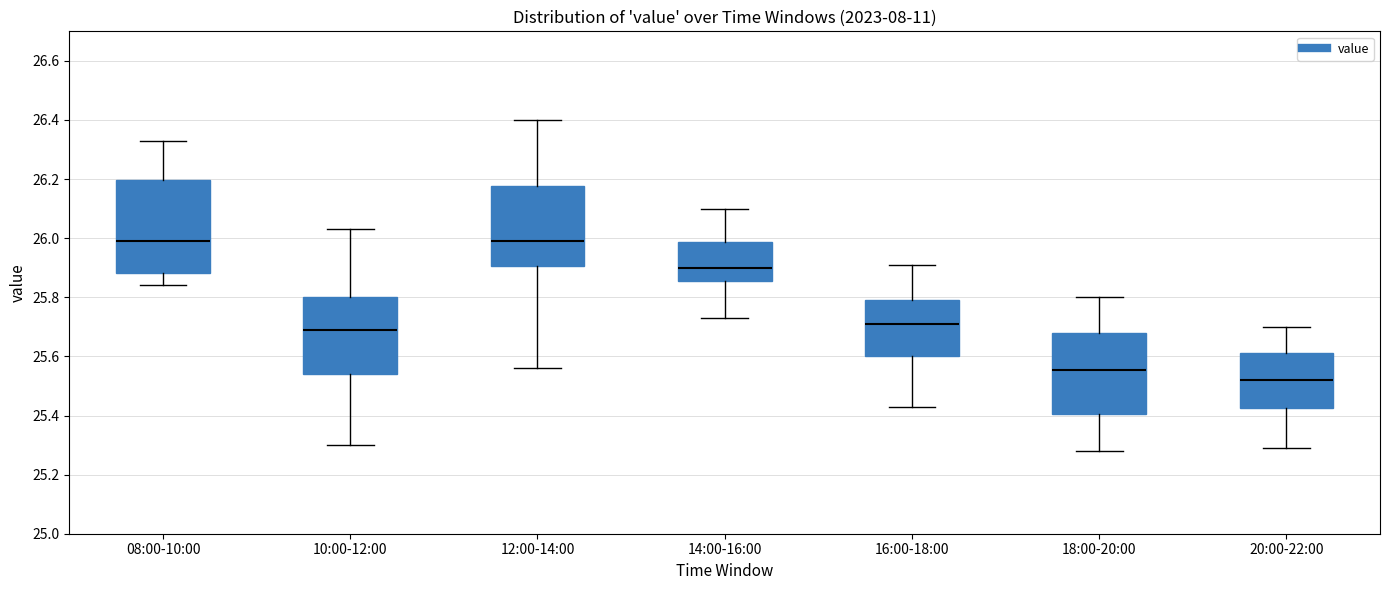

Reading left to right, read every box against the y-axis: the position of its median line, the range the box covers, and the ends of its whiskers. The values are not printed on the chart, so give them approximately, as read against the axis.

08:00-10:00: median 26.00, box 25.88 to 26.20, whiskers 25.84 to 26.34
10:00-12:00: median 25.70, box 25.54 to 25.80, whiskers 25.30 to 26.04
12:00-14:00: median 26.00, box 25.90 to 26.18, whiskers 25.56 to 26.40
14:00-16:00: median 25.90, box 25.86 to 25.98, whiskers 25.74 to 26.10
16:00-18:00: median 25.72, box 25.60 to 25.80, whiskers 25.44 to 25.92
18:00-20:00: median 25.56, box 25.40 to 25.68, whiskers 25.28 to 25.80
20:00-22:00: median 25.52, box 25.42 to 25.62, whiskers 25.30 to 25.70